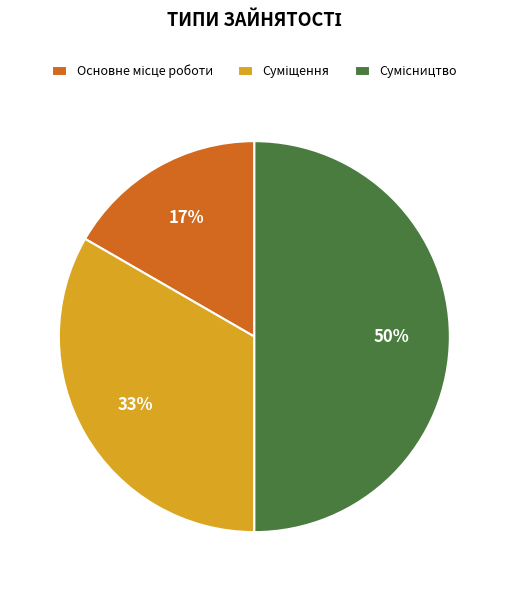

To the nearest percent, what is the difference between the largest and smallest slice percentages?

33%